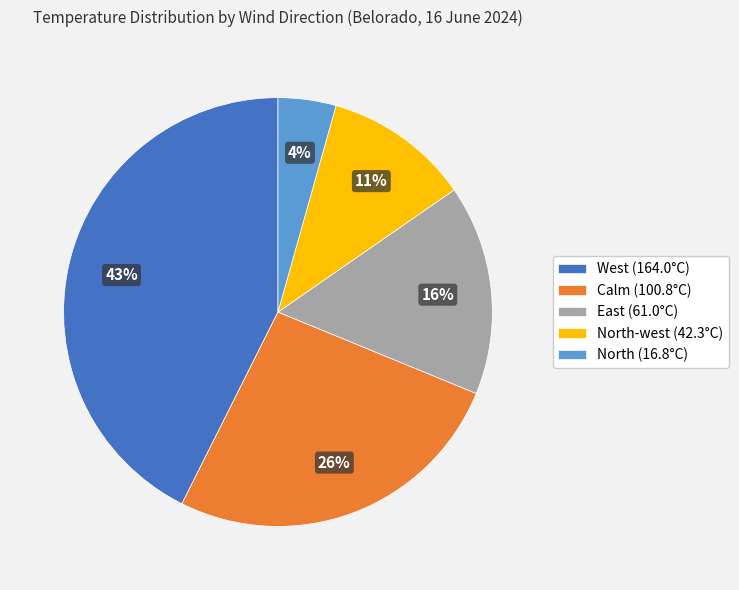

Is it true that West (164.0°C) is 43% of the pie?

True